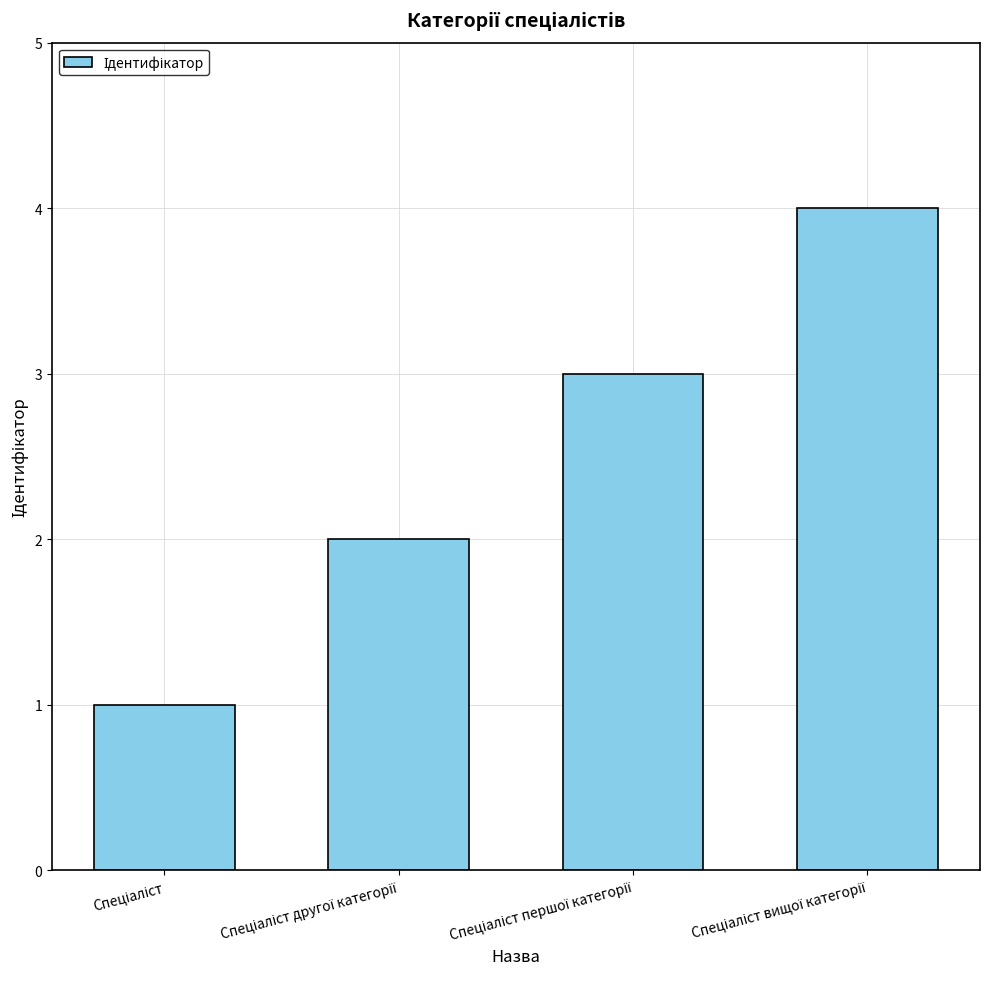

What is the sum of all values?

10